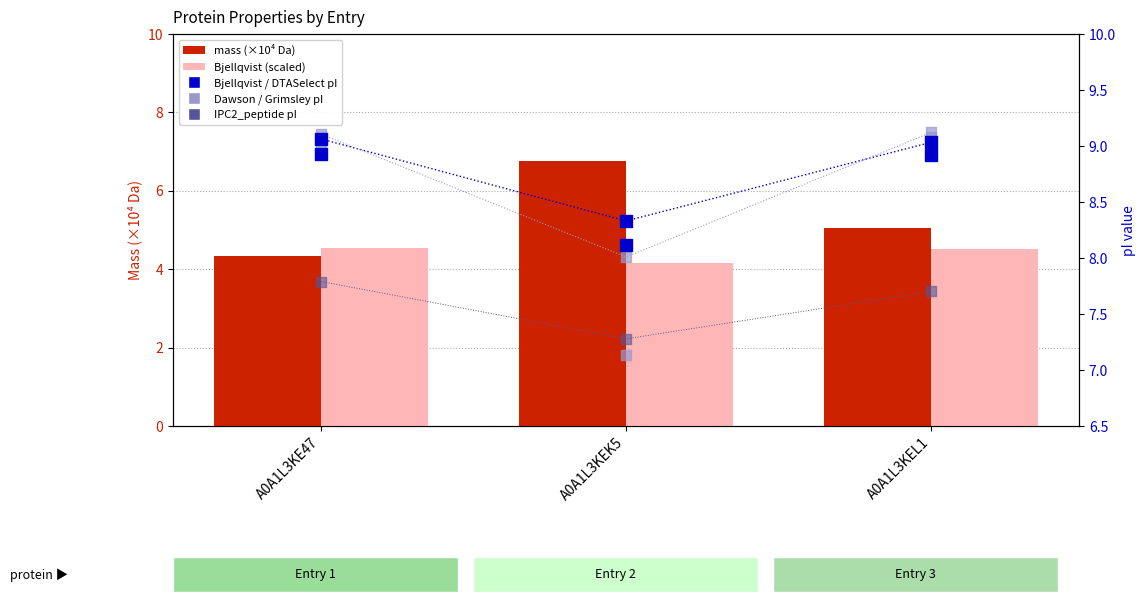

Which series has the largest total across all categories?

Dawson